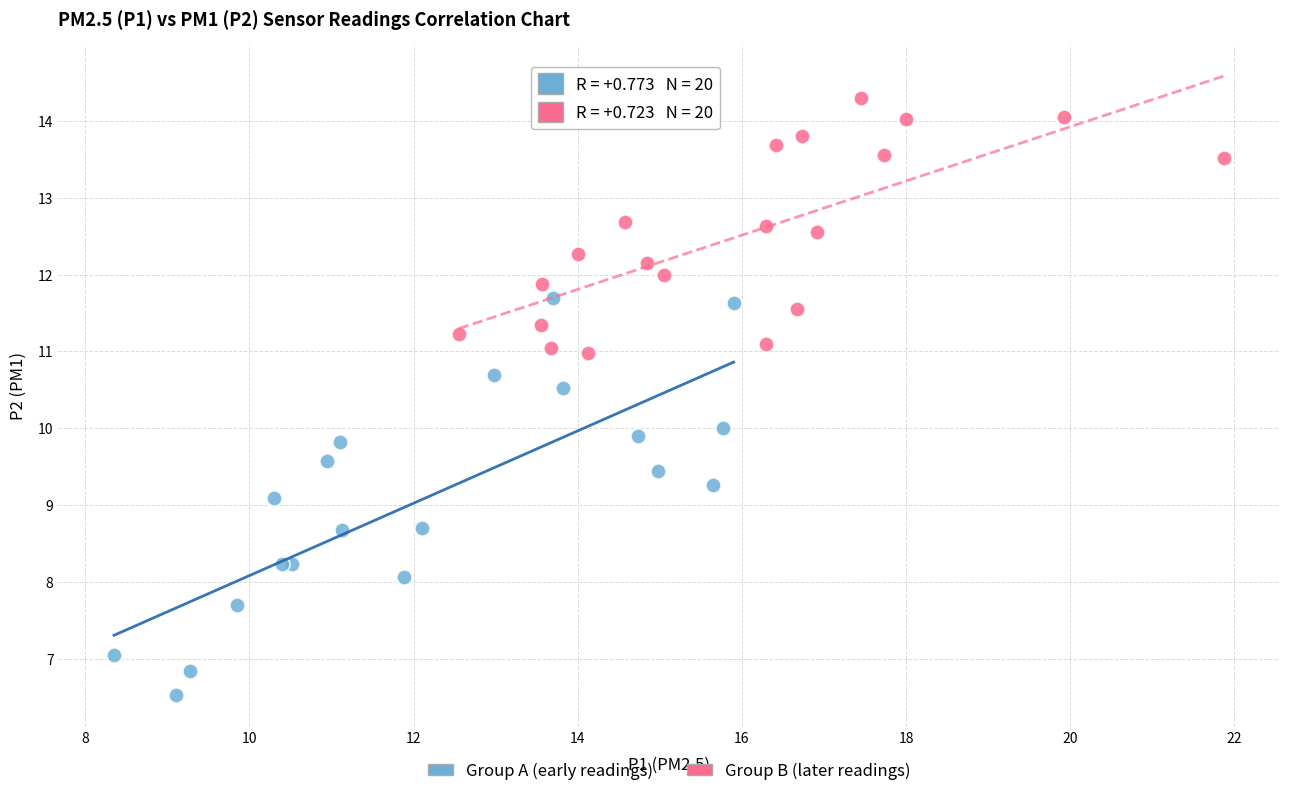

Which series reaches the maximum Y coordinate?

Group B (later readings)